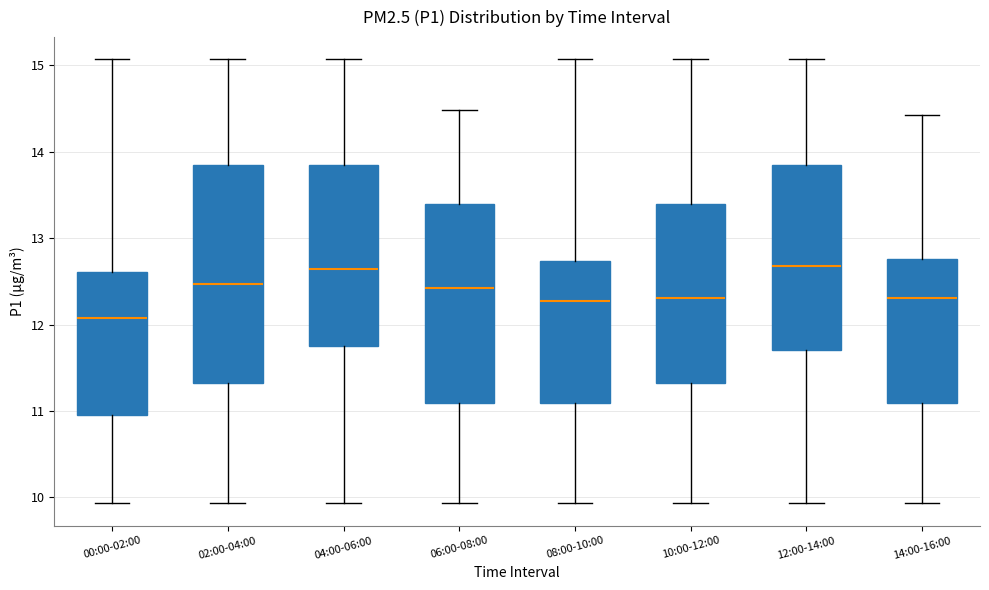

Which box's median line is the lowest?

00:00-02:00